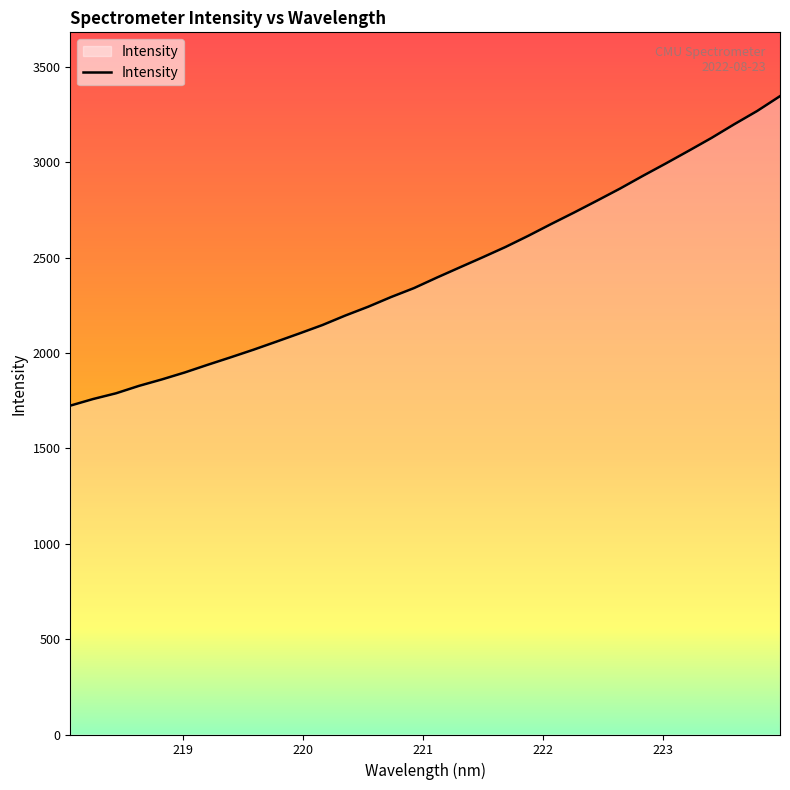

What is the difference between the maximum and minimum values?

1622.4